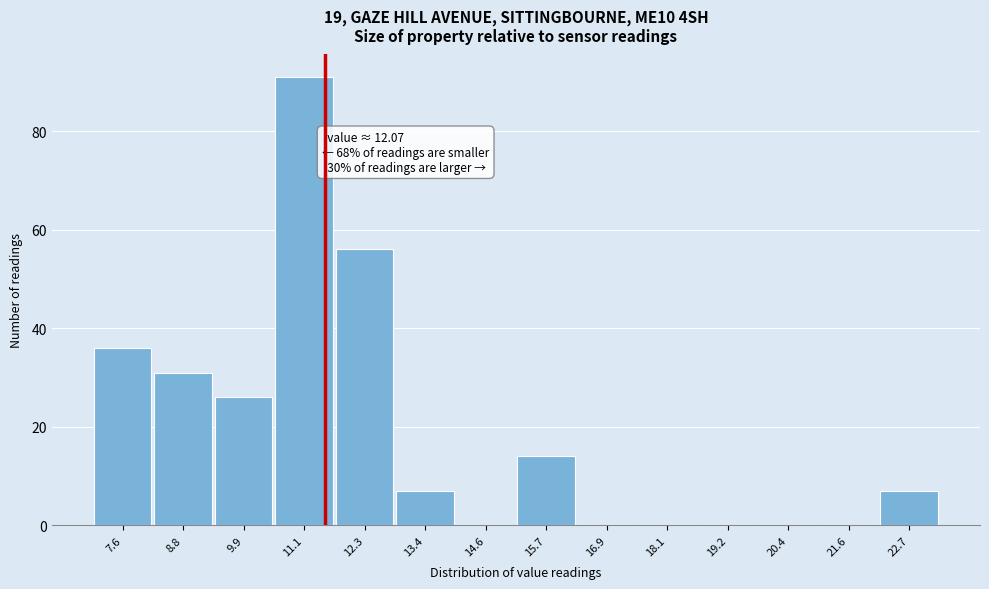

Reading left to right, list all the values displayed in this chart.

7.6=36	8.8=31	9.9=26	11.1=91	12.3=56	13.4=7	14.6=0	15.7=14	16.9=0	18.1=0	19.2=0	20.4=0	21.6=0	22.7=7